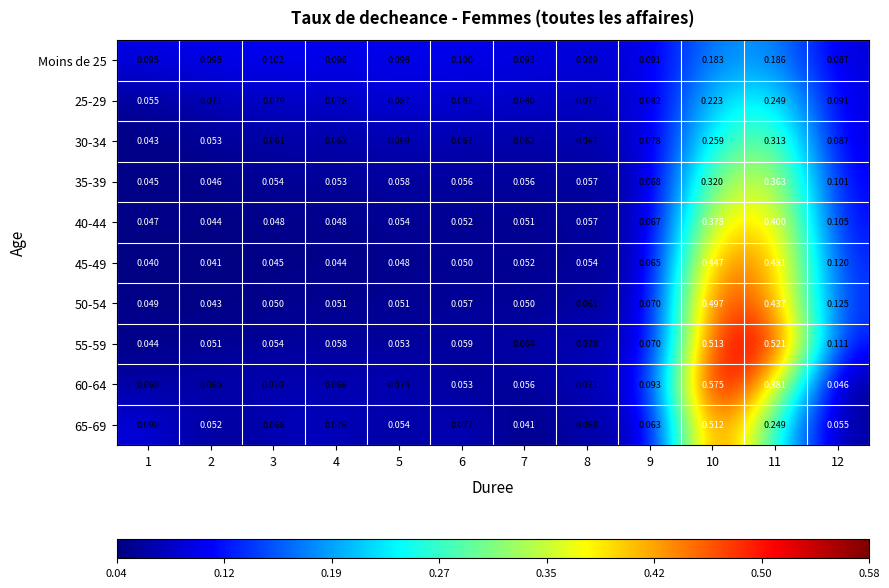

Is the value of 30-34 at 10 greater than the value of 45-49 at 10?

No